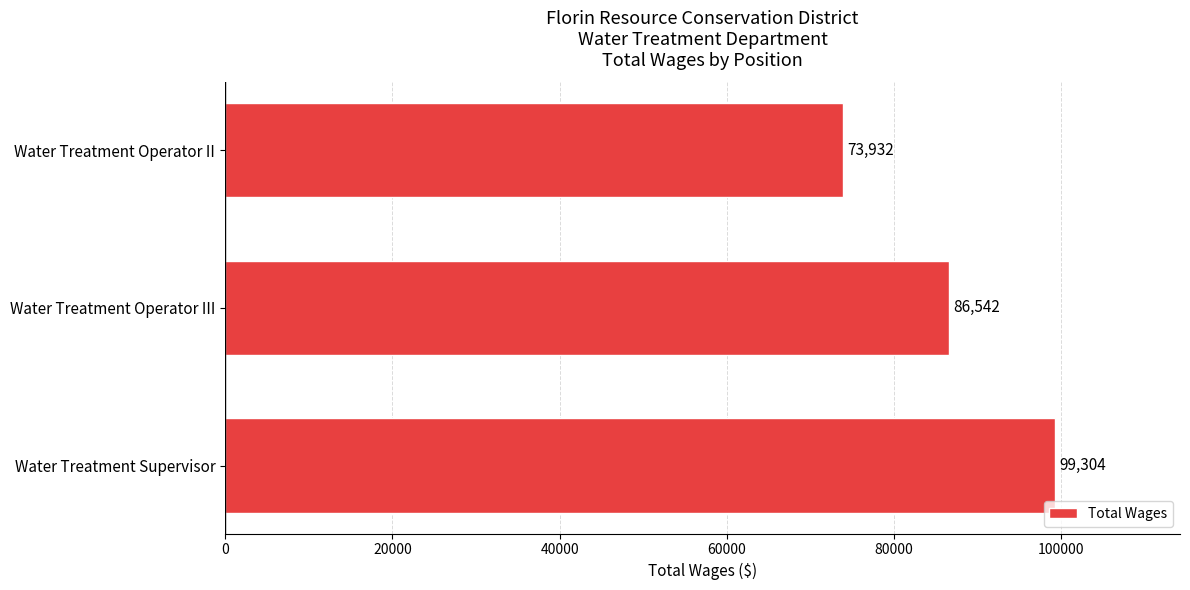

List the labels in order of value, largest first.

Water Treatment Supervisor, Water Treatment Operator III, Water Treatment Operator II